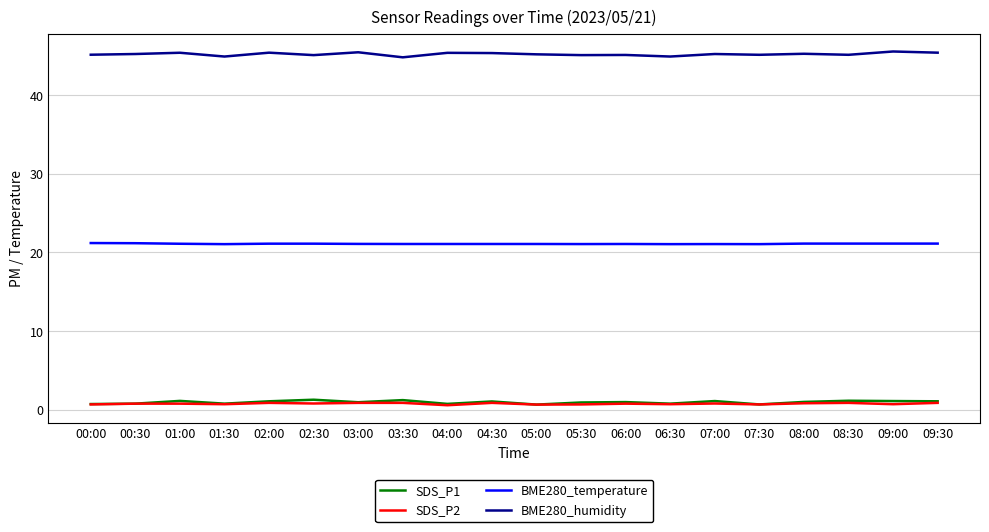

True or false: BME280_temperature and BME280_humidity cross at least once.

False